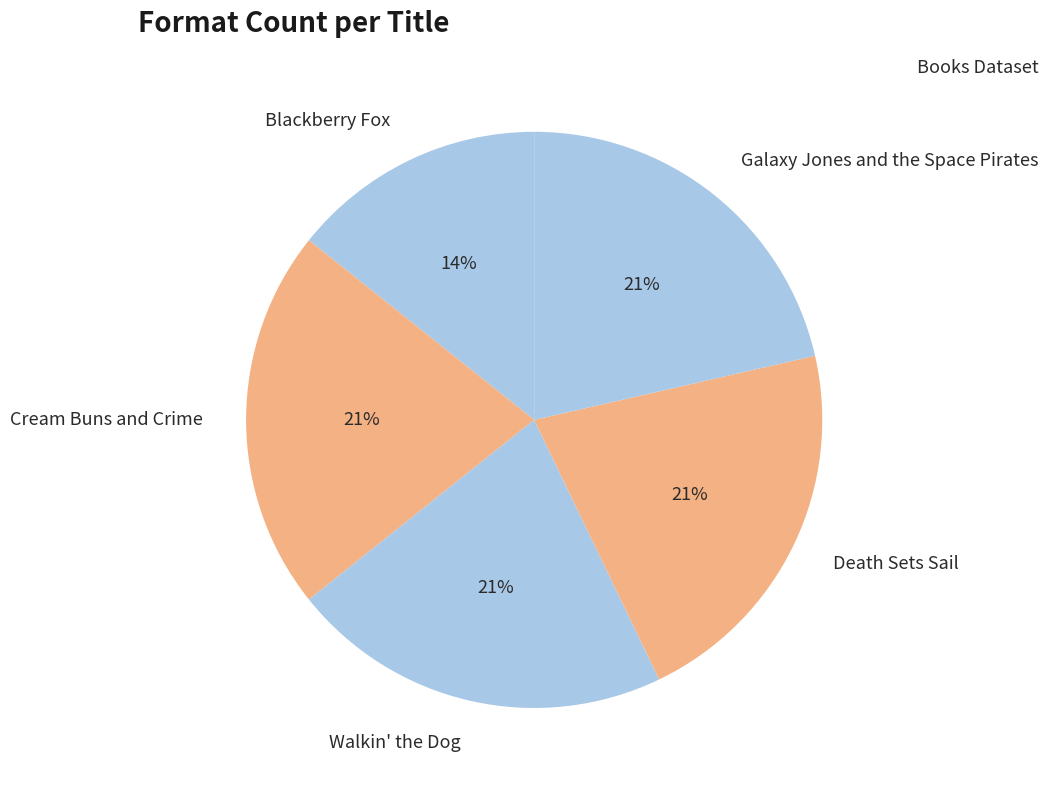

What is the ratio of the value at Death Sets Sail to the value at Blackberry Fox?

1.5